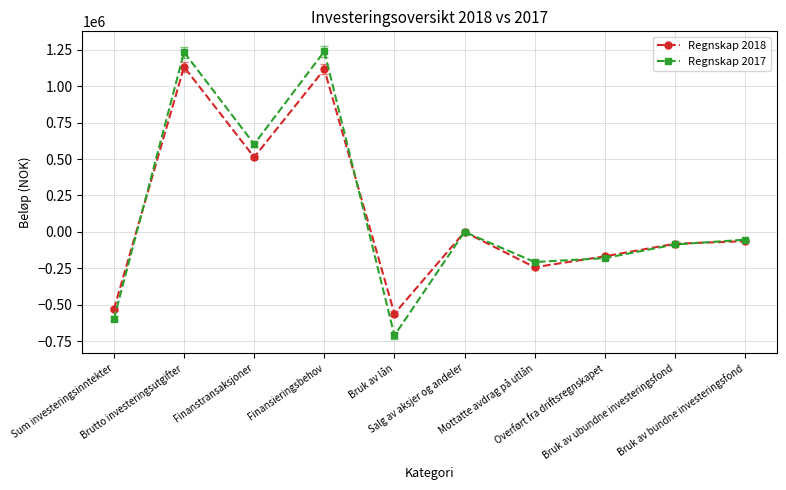

What is the label of the 9th point from the left?

Bruk av ubundne investeringsfond